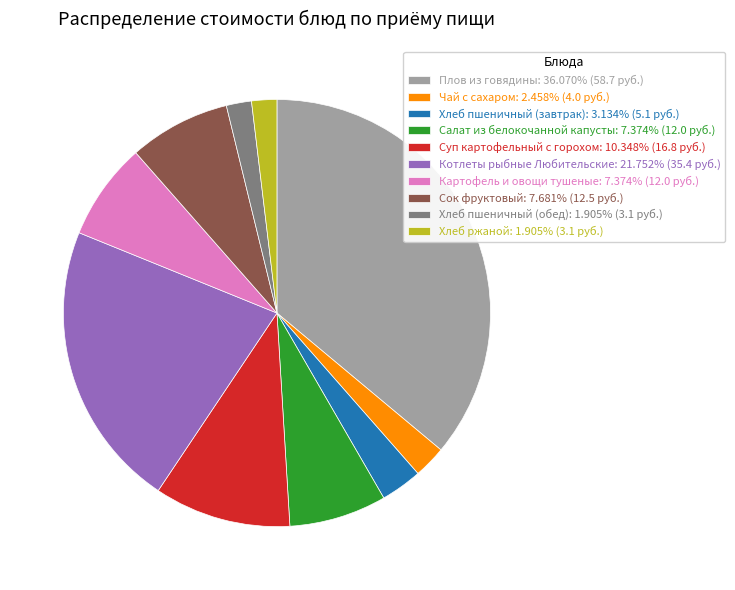

Does Сок фруктовый: 7.681% (12.5 руб.) represent more than half of the total?

No